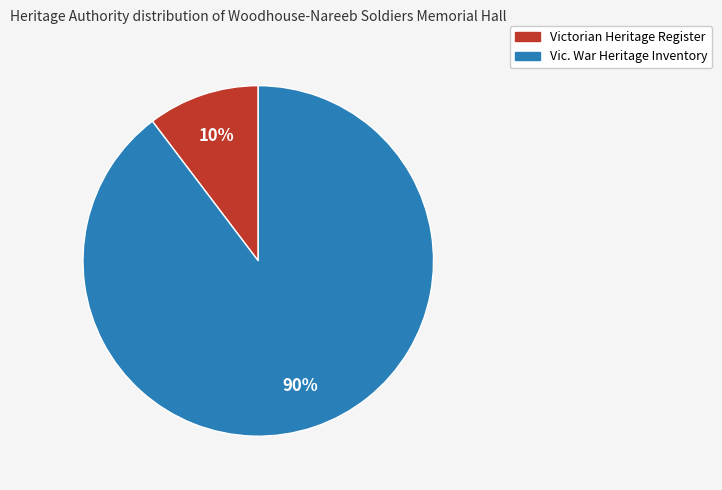

Which slice is the largest?

Vic. War Heritage Inventory